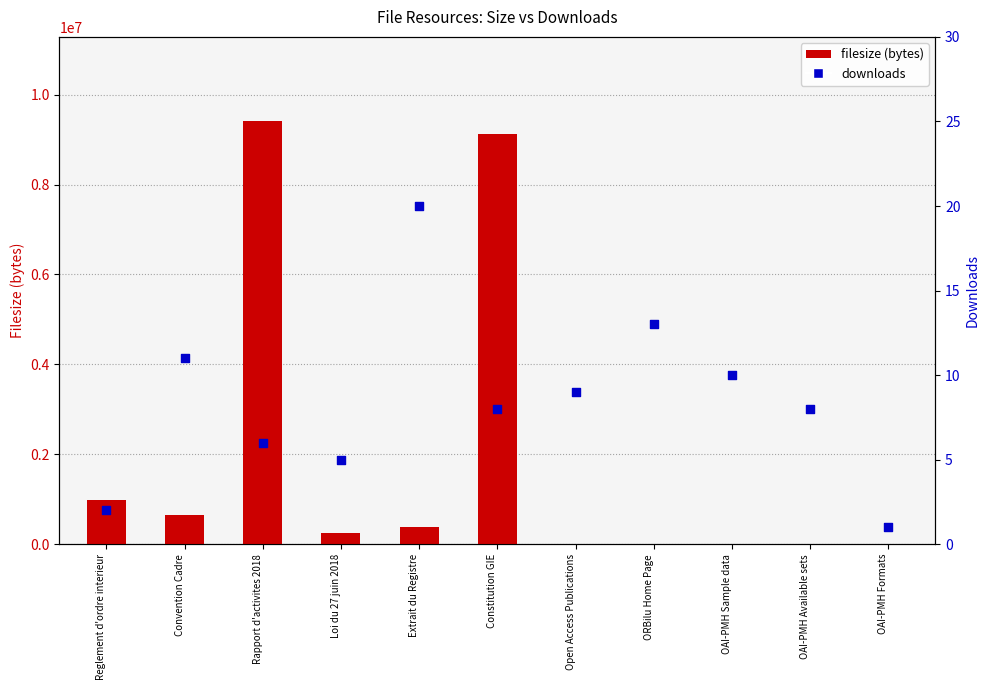

Is the value of downloads at Rapport d'activites 2018 greater than the value of filesize (bytes) at Extrait du Registre?

No